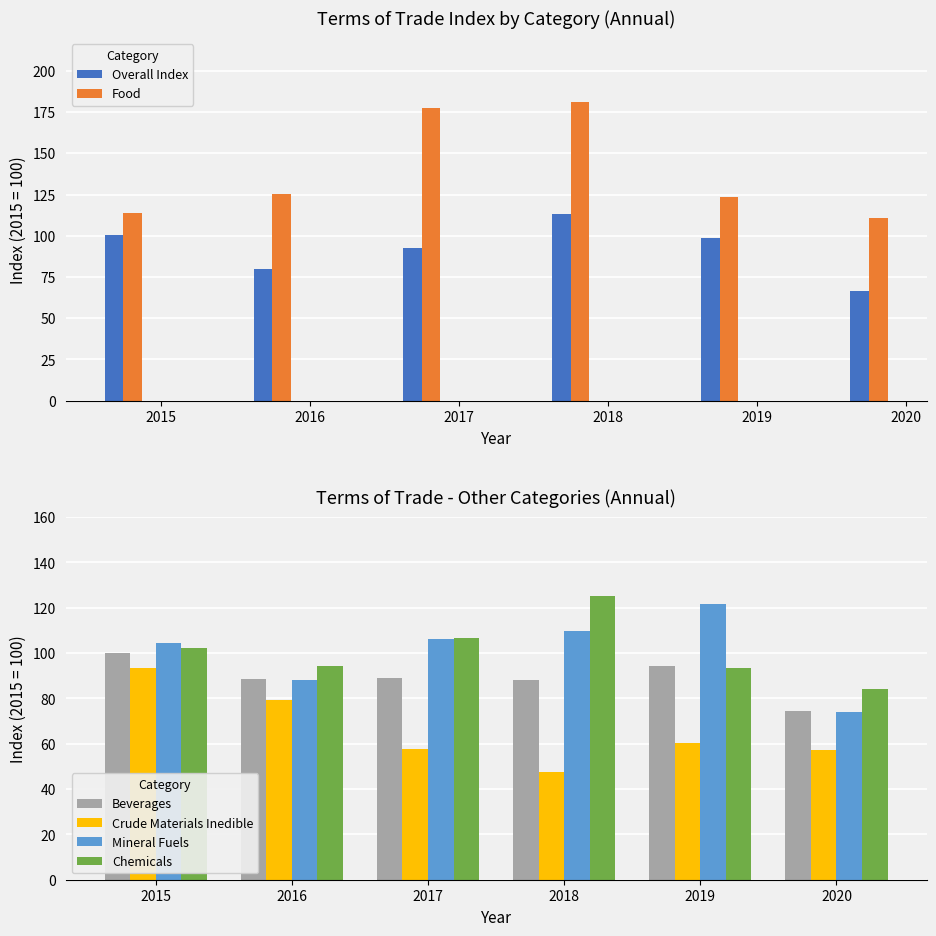

How many data points in Chemicals are less than 102?

3